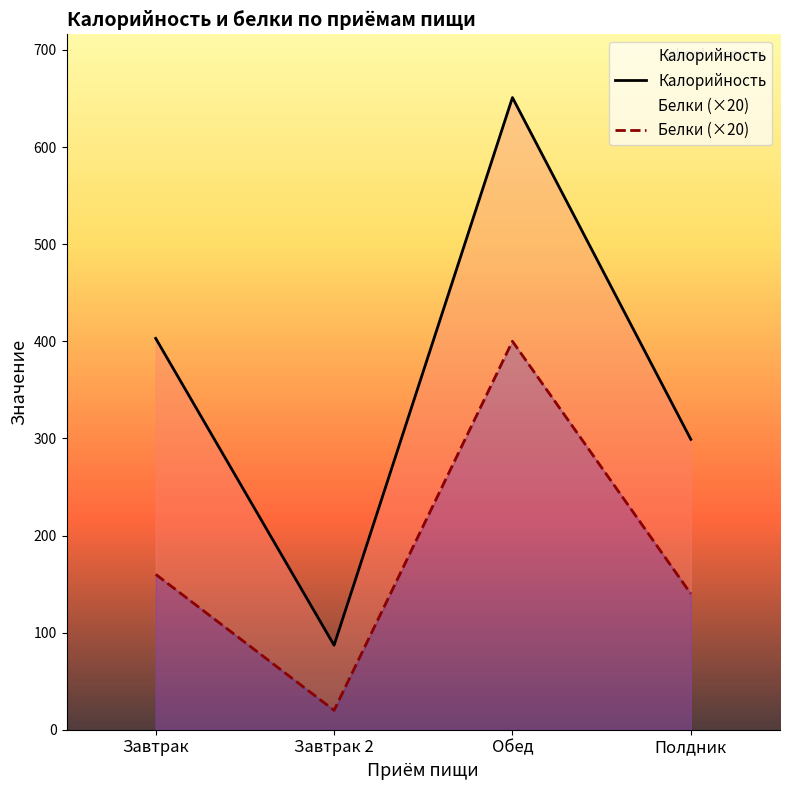

Rank the series by their average value, from highest to lowest.

Калорийность, Белки (×20)